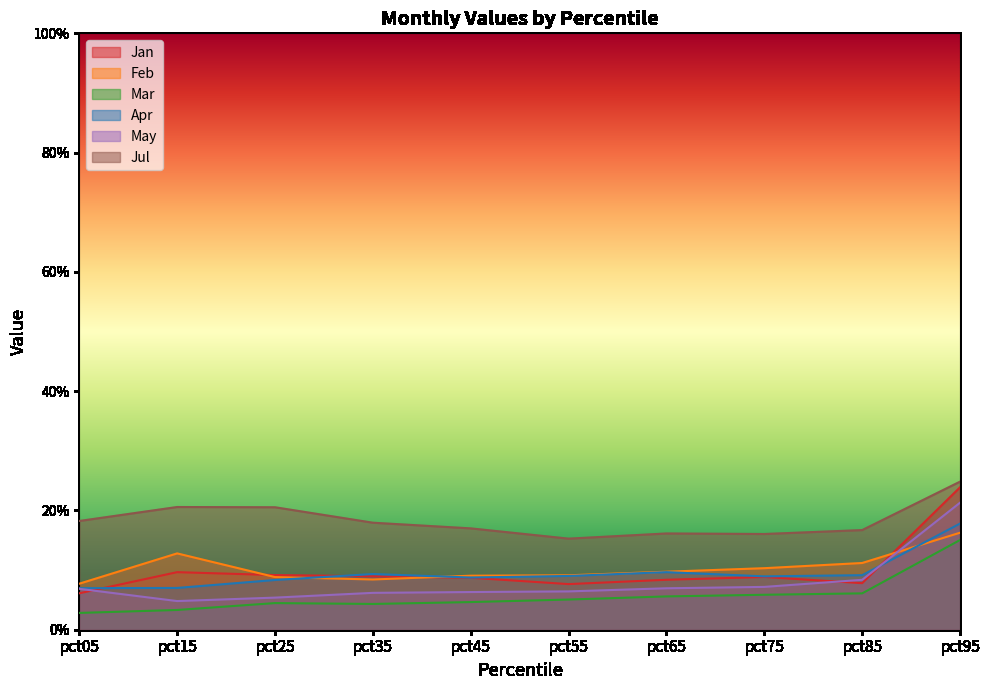

Reading left to right, what are all the values shown in this chart?

Jan: pct05=0.1	pct15=0.1	pct25=0.1	pct35=0.1	pct45=0.1	pct55=0.1	pct65=0.1	pct75=0.1	pct85=0.1	pct95=0.2
Feb: pct05=0.1	pct15=0.1	pct25=0.1	pct35=0.1	pct45=0.1	pct55=0.1	pct65=0.1	pct75=0.1	pct85=0.1	pct95=0.2
Mar: pct05=0.0	pct15=0.0	pct25=0.0	pct35=0.0	pct45=0.0	pct55=0.1	pct65=0.1	pct75=0.1	pct85=0.1	pct95=0.2
Apr: pct05=0.1	pct15=0.1	pct25=0.1	pct35=0.1	pct45=0.1	pct55=0.1	pct65=0.1	pct75=0.1	pct85=0.1	pct95=0.2
May: pct05=0.1	pct15=0.0	pct25=0.1	pct35=0.1	pct45=0.1	pct55=0.1	pct65=0.1	pct75=0.1	pct85=0.1	pct95=0.2
Jul: pct05=0.2	pct15=0.2	pct25=0.2	pct35=0.2	pct45=0.2	pct55=0.2	pct65=0.2	pct75=0.2	pct85=0.2	pct95=0.2